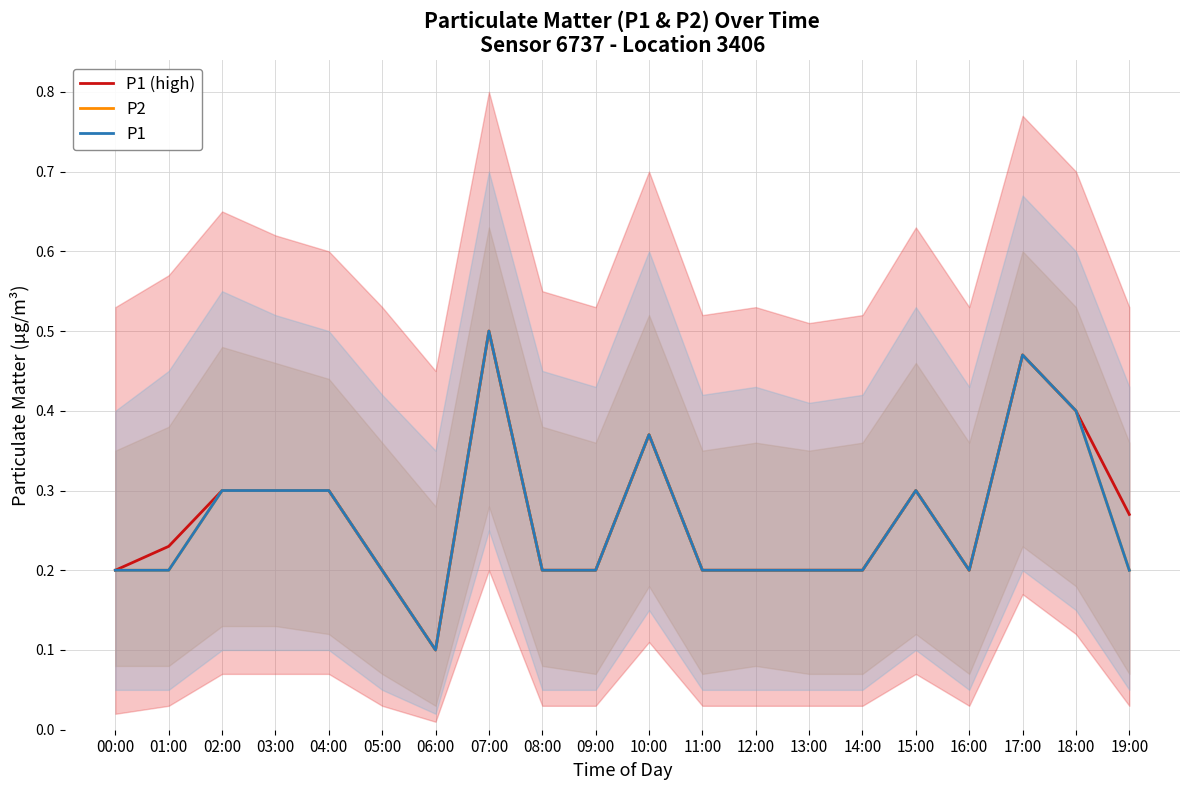

What is the difference between the maximum and minimum values in the P1 series?

0.4